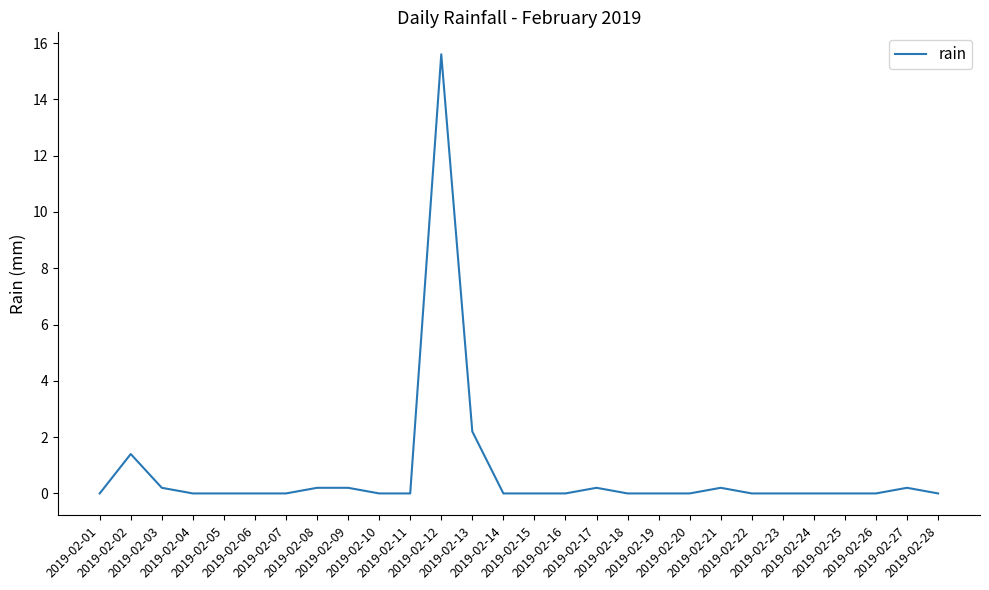

What is the maximum value shown in the chart?

15.6